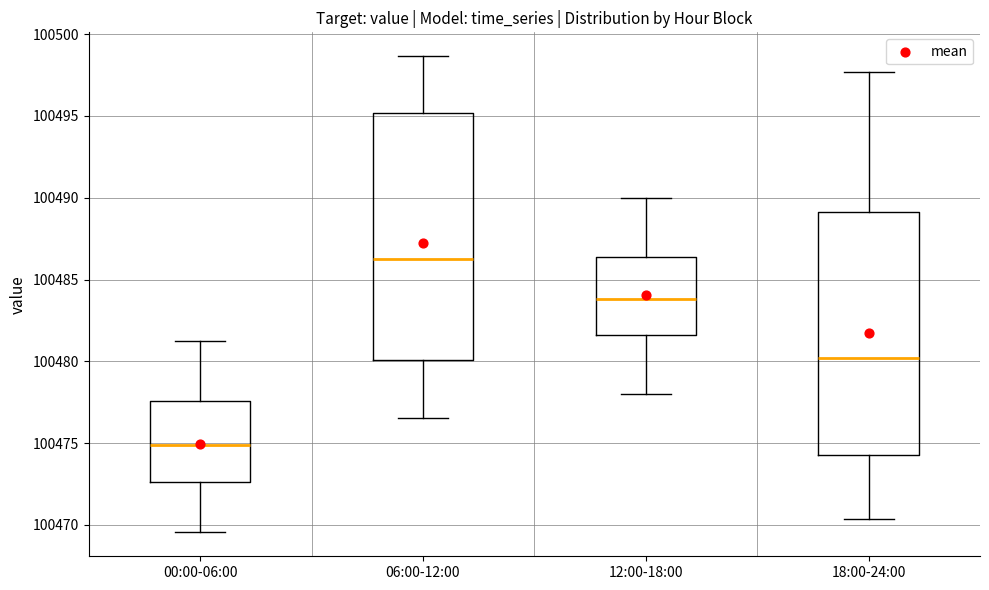

Which box's median line is the lowest?

00:00-06:00